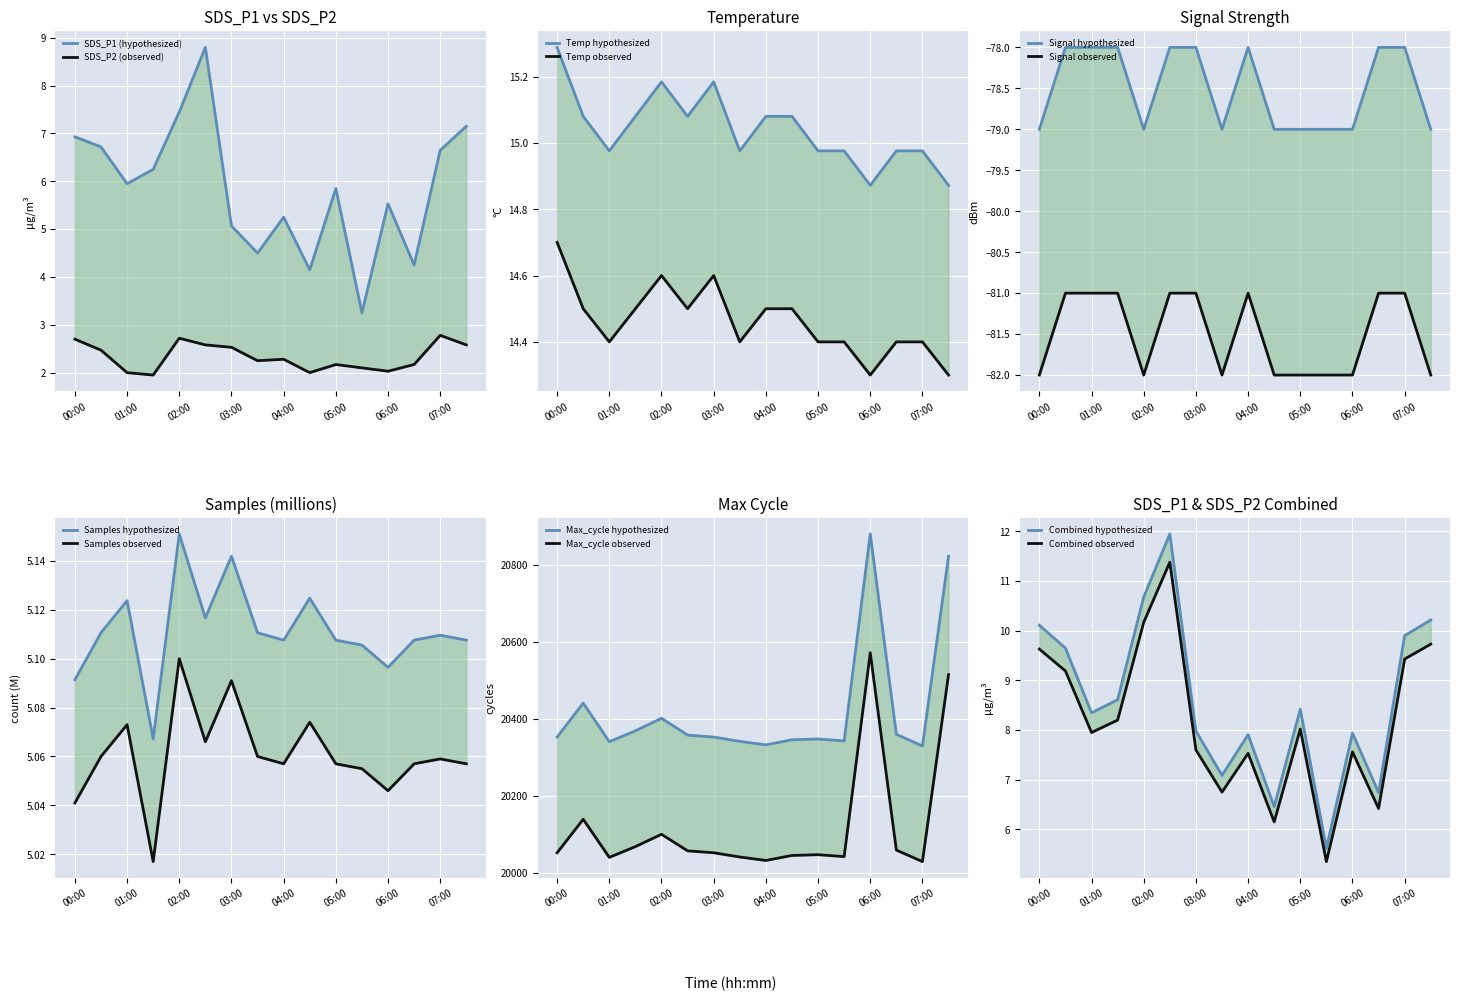

What position from the right is 03:00?

10